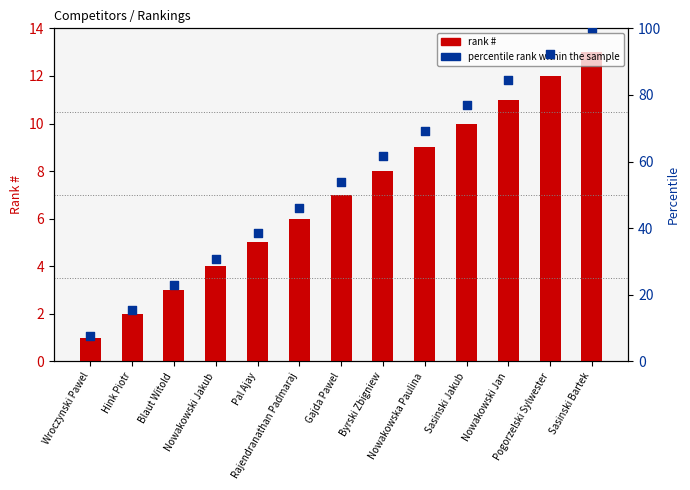

Which series contains the highest Y value?

percentile rank within the sample